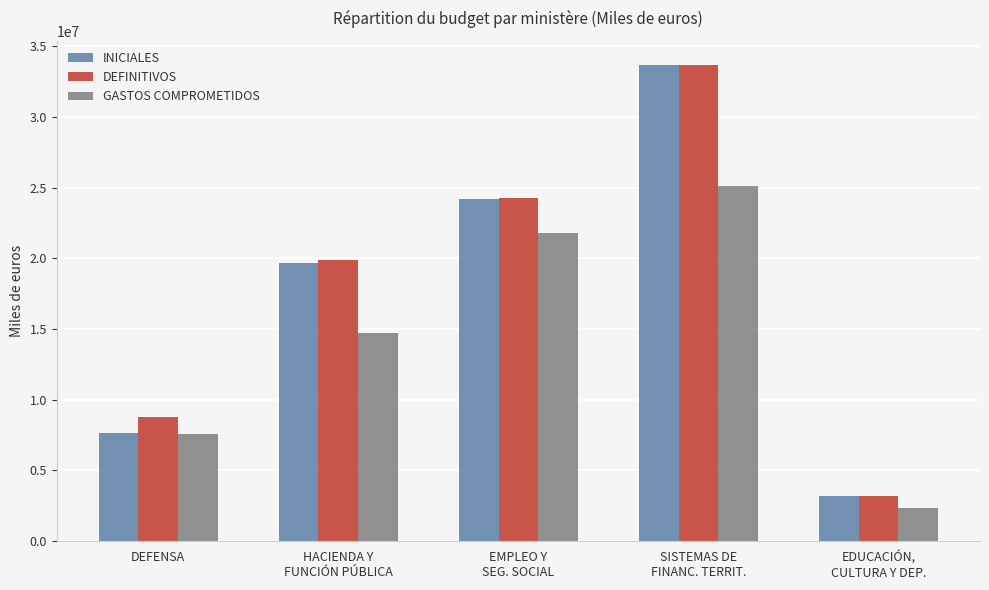

What is the average value of the DEFINITIVOS series?

17972252